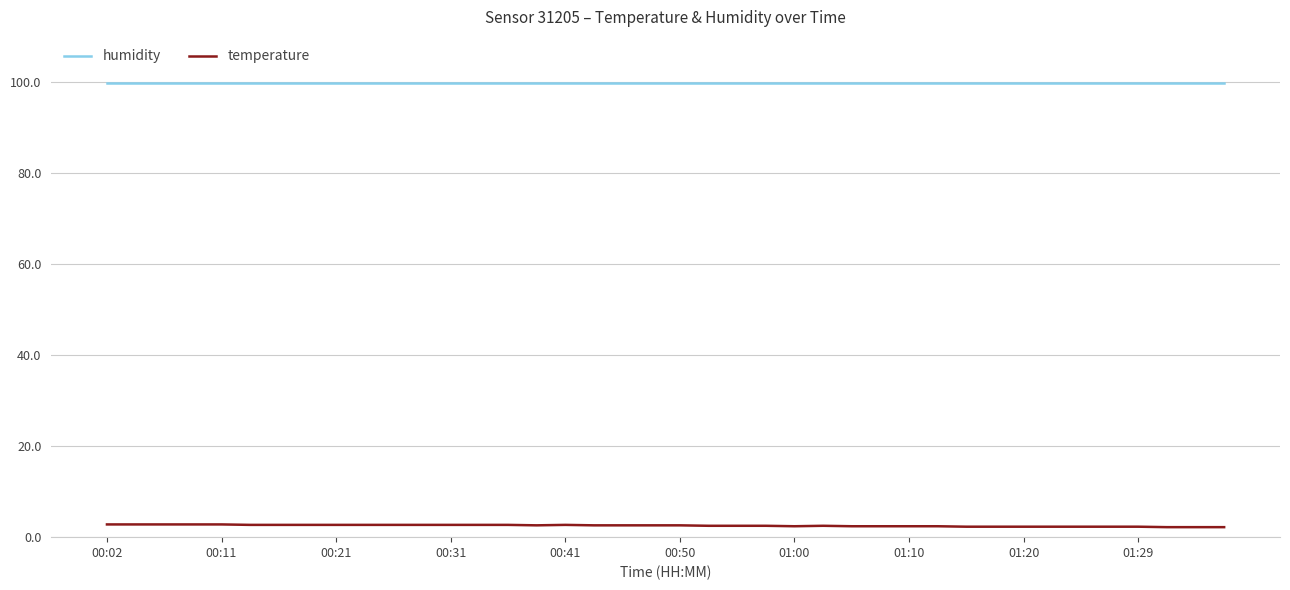

Rank the series by their maximum value, from highest to lowest.

humidity, temperature